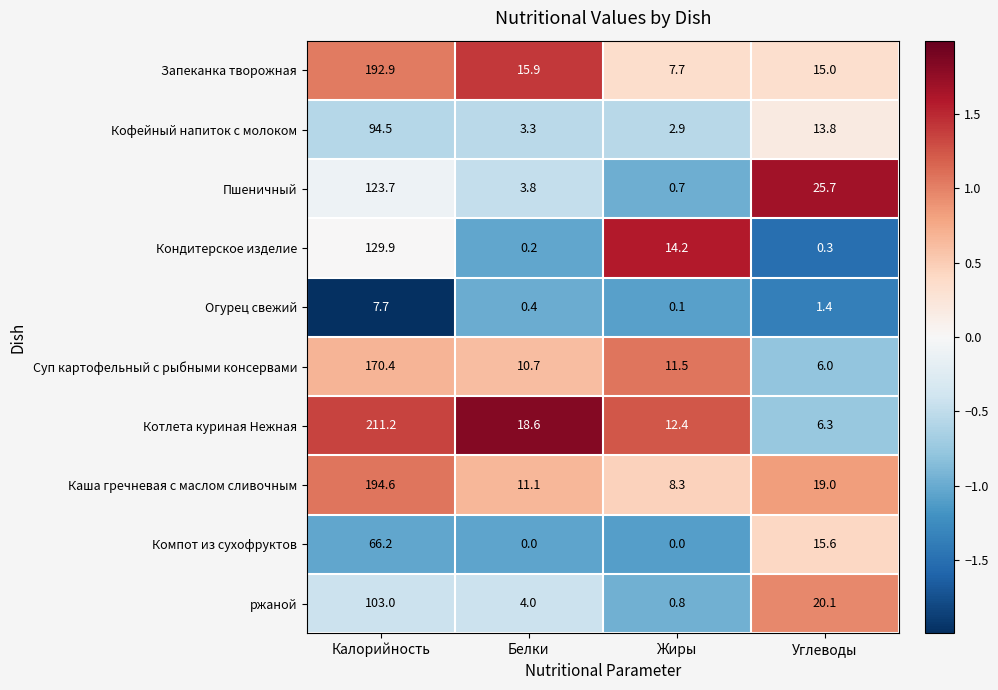

Count the number of data series in this chart.

10